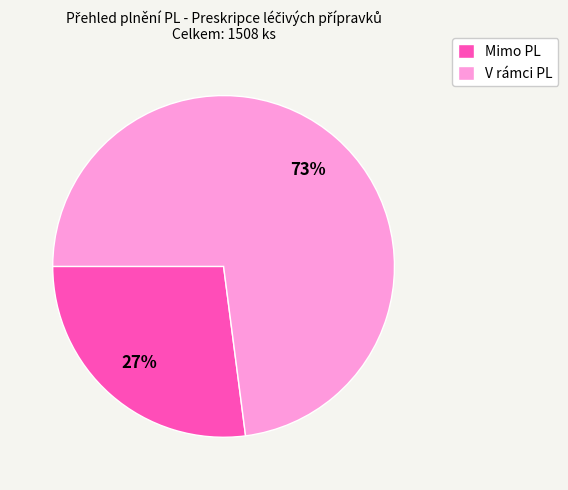

To the nearest percent, what is the combined percentage of Mimo PL and V rámci PL?

100%